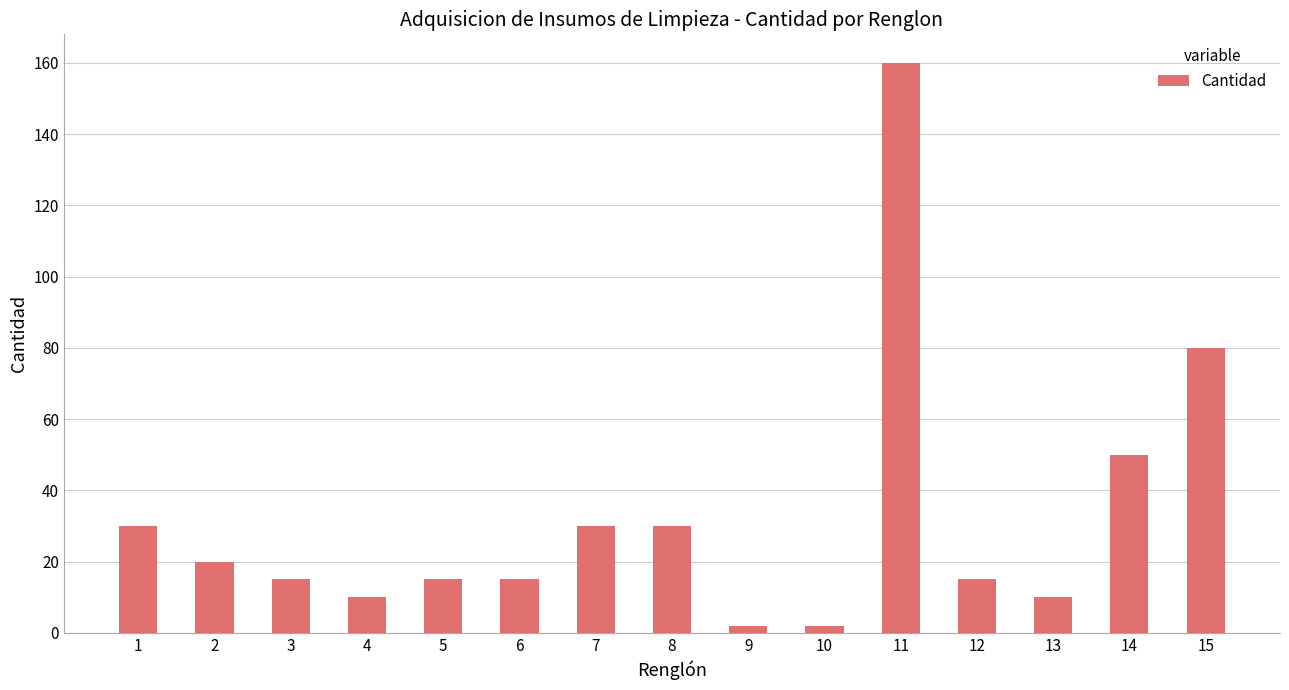

The chart shows a value of 46 at 1. True or false?

False